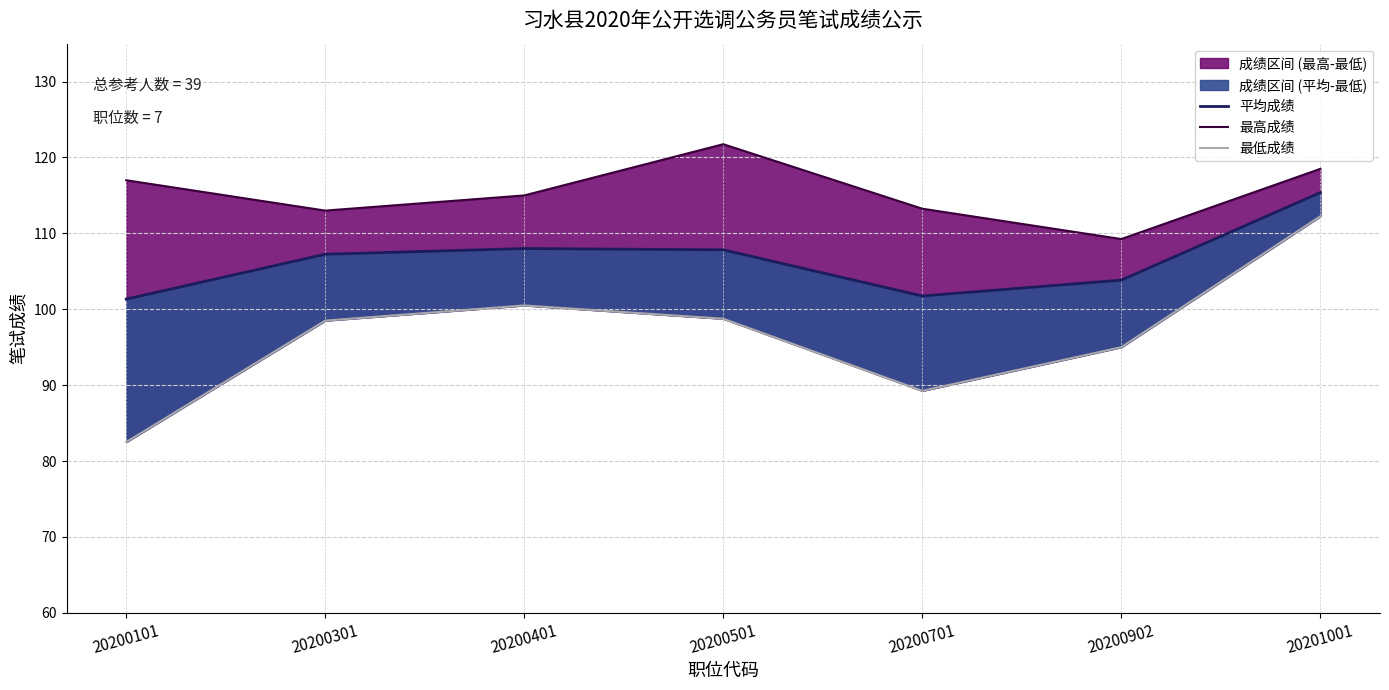

What is the value of the 平均成绩 point at the 7th from the left?

115.4